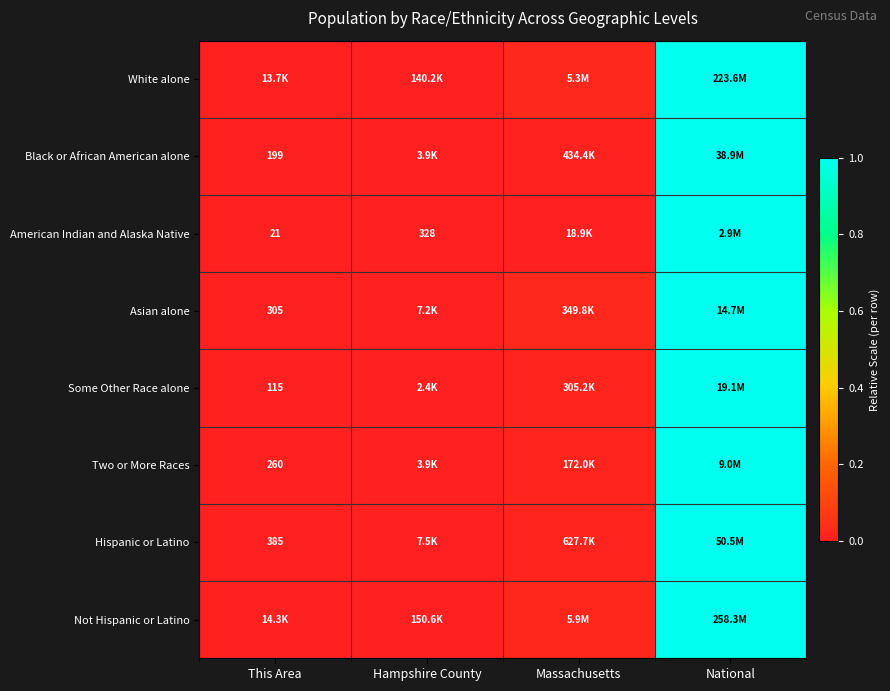

What is the difference between the maximum and second lowest values in the Hispanic or Latino series?

1.0